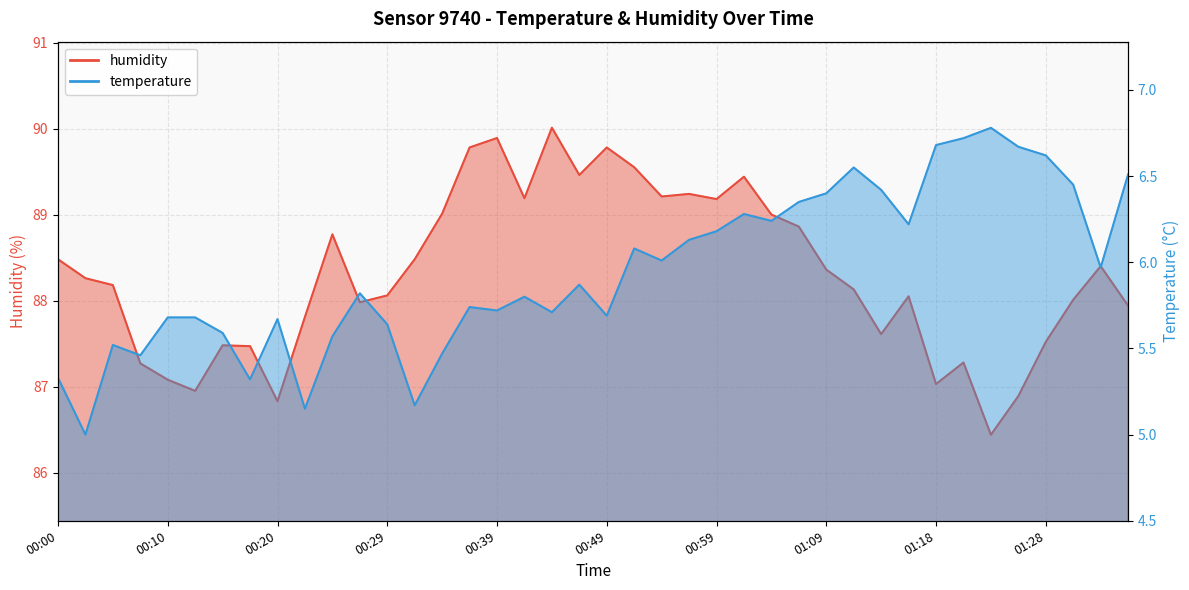

What is the average value of the temperature series?

5.9